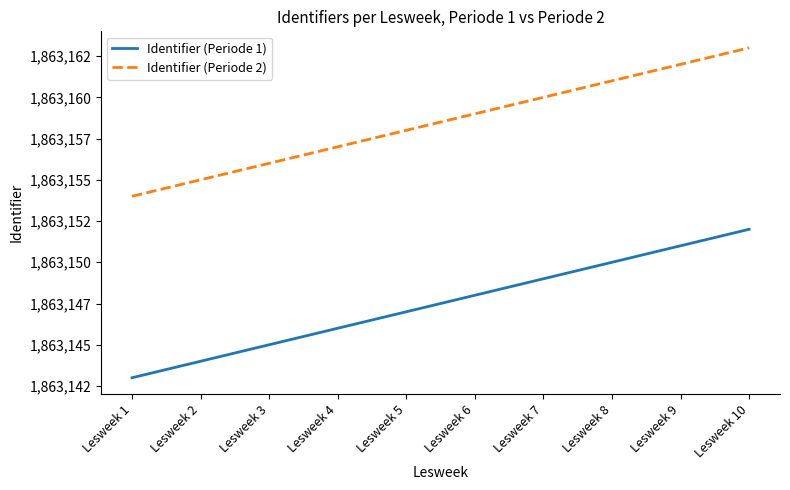

True or false: Identifier (Periode 1) has more than 2 interior local peaks.

False